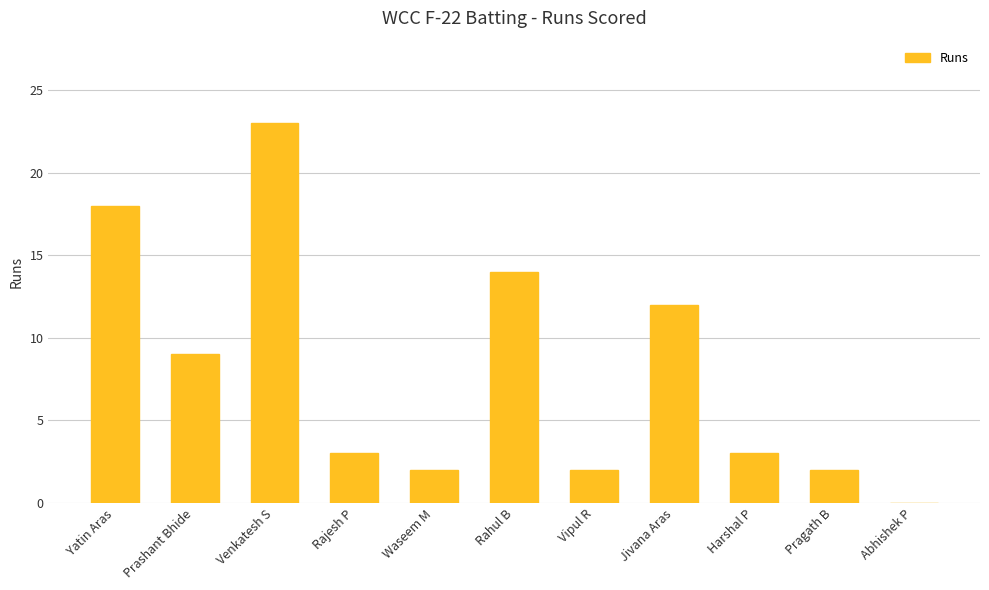

What is the change in value from Vipul R to Harshal P?

+1